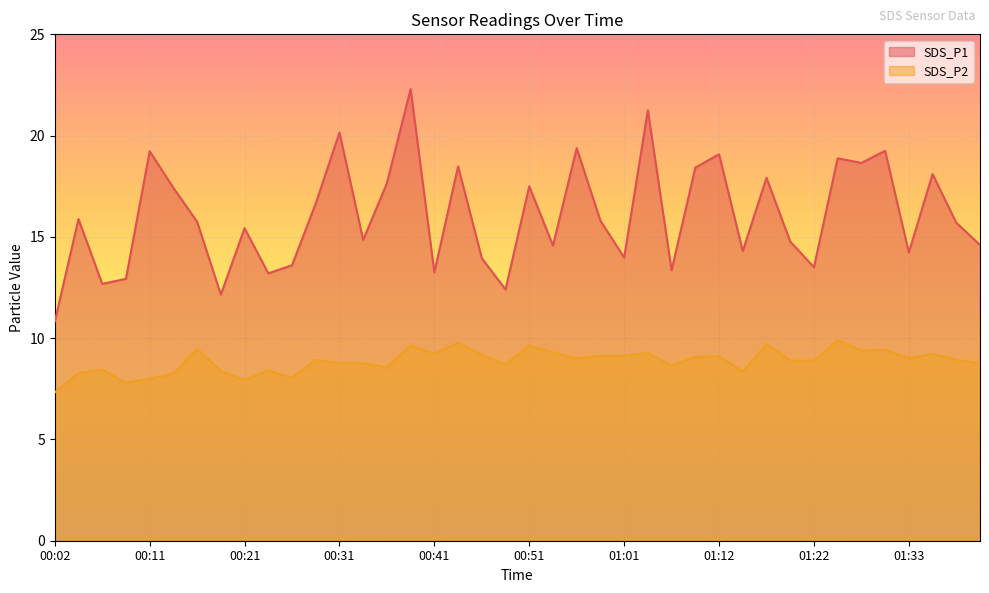

What is the label of the 34th point from the left?

01:25